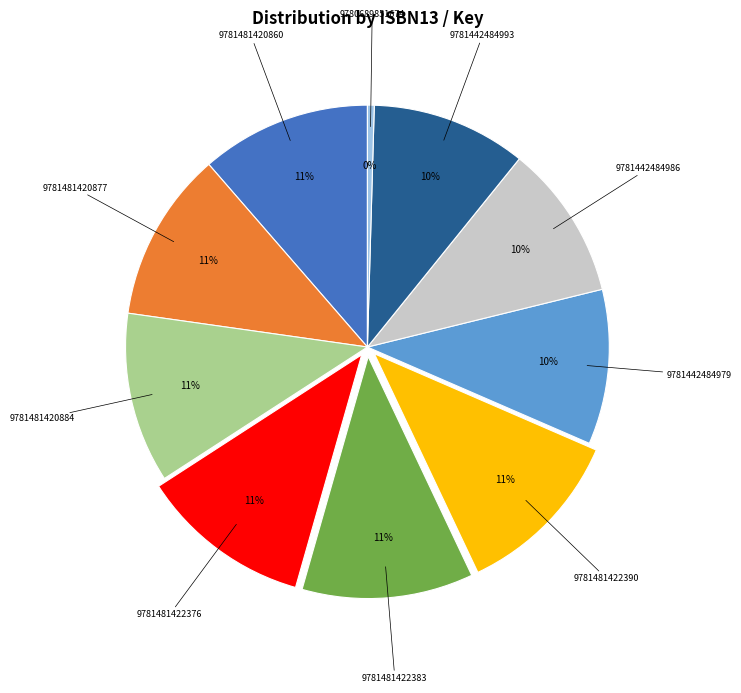

Combined, do 9781481422383 and 9781442484979 account for over 50%?

No